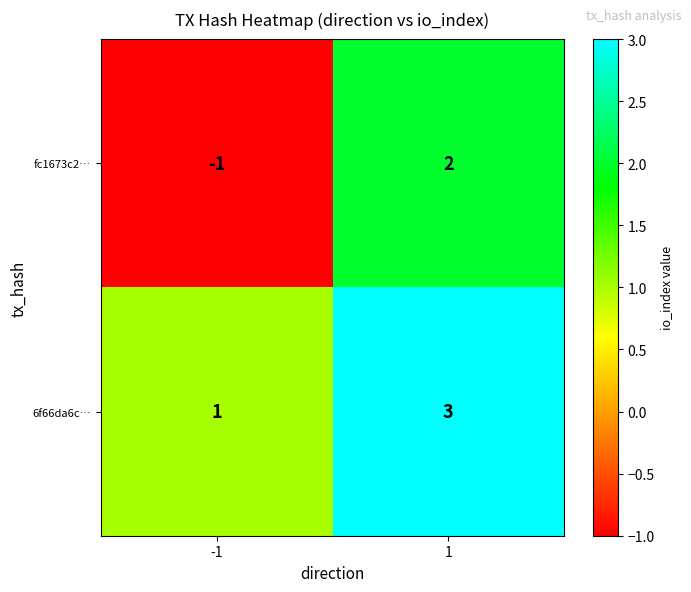

Rank the series by their maximum value, from highest to lowest.

6f66da6c…, fc1673c2…